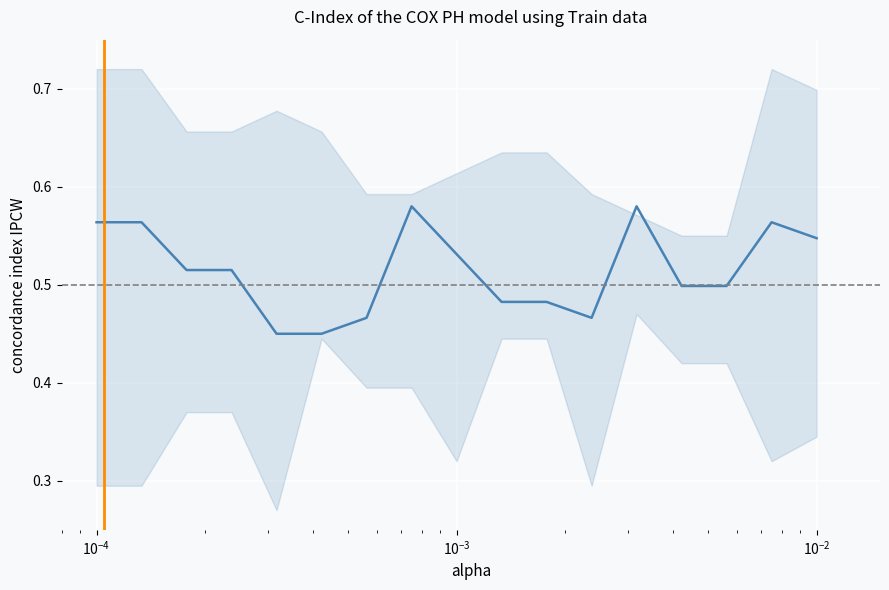

What is the sum of all values?

8.8